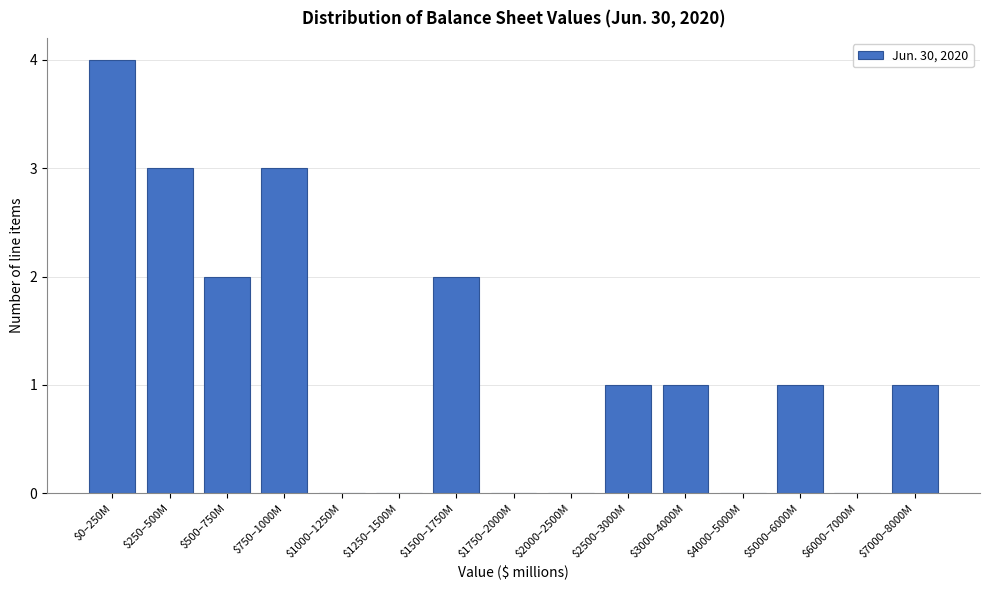

What is the sum of all values?

18